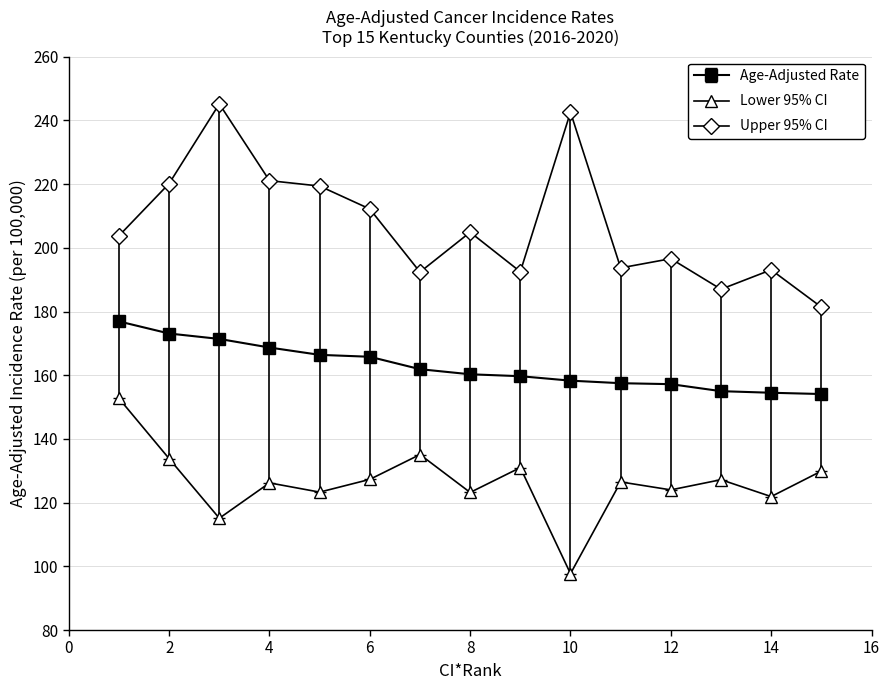

Which series has the largest total across all categories?

Upper 95% CI